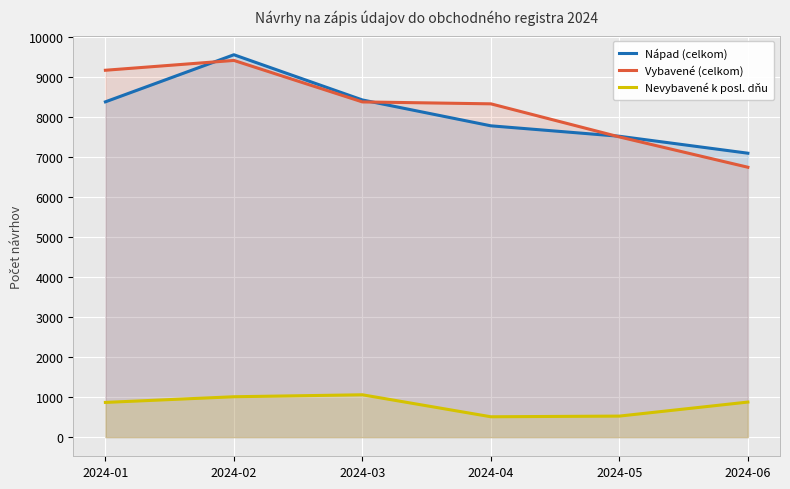

True or false: Nápad (celkom) and Vybavené (celkom) intersect in this chart.

True